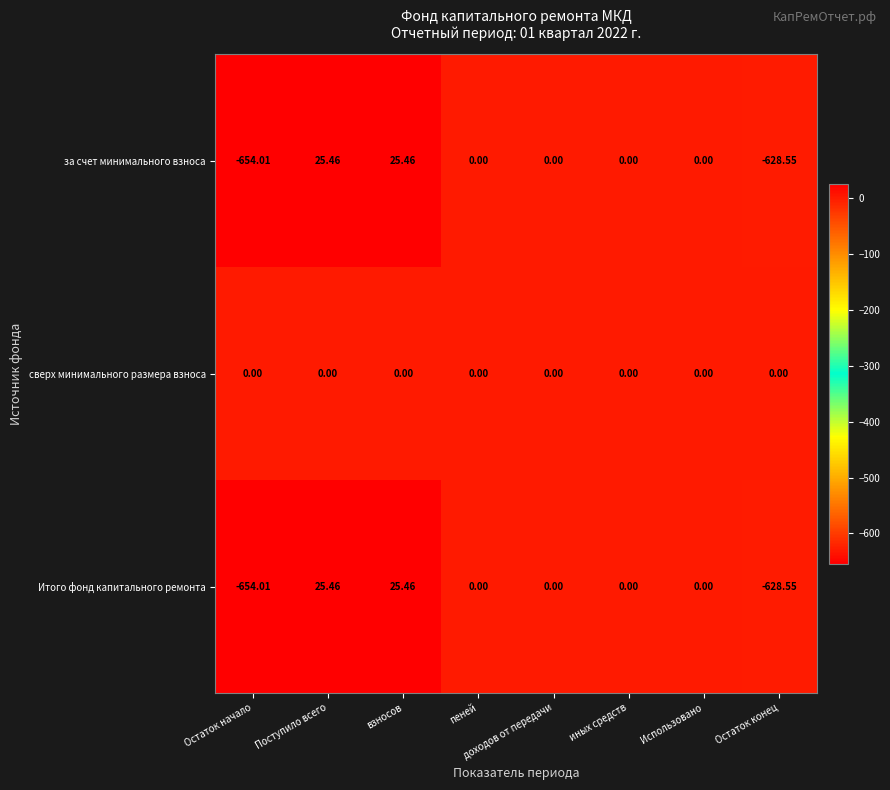

Which series has the largest total across all categories?

сверх минимального размера взноса